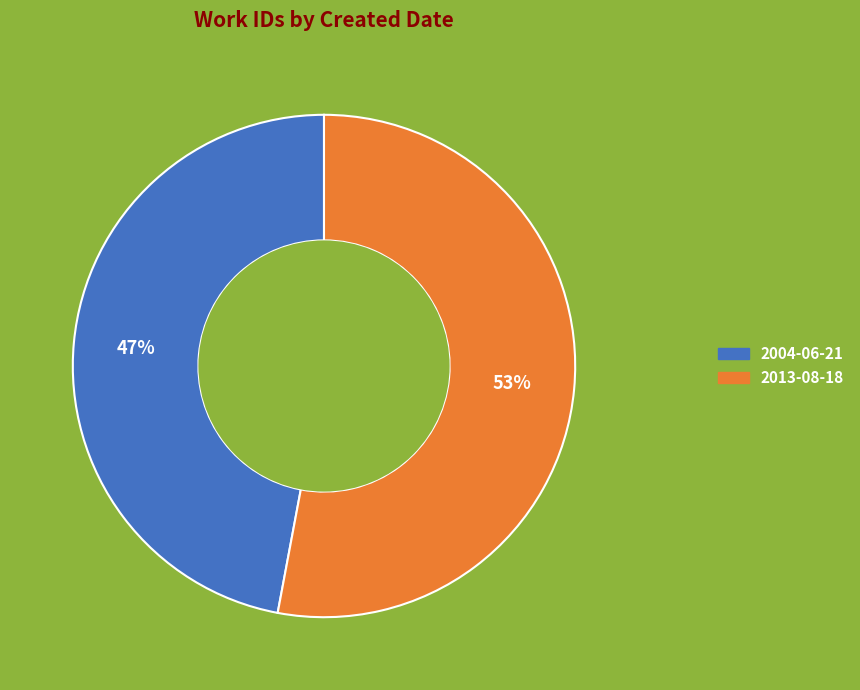

What is the ratio of the value at 2004-06-21 to the value at 2013-08-18?

0.9